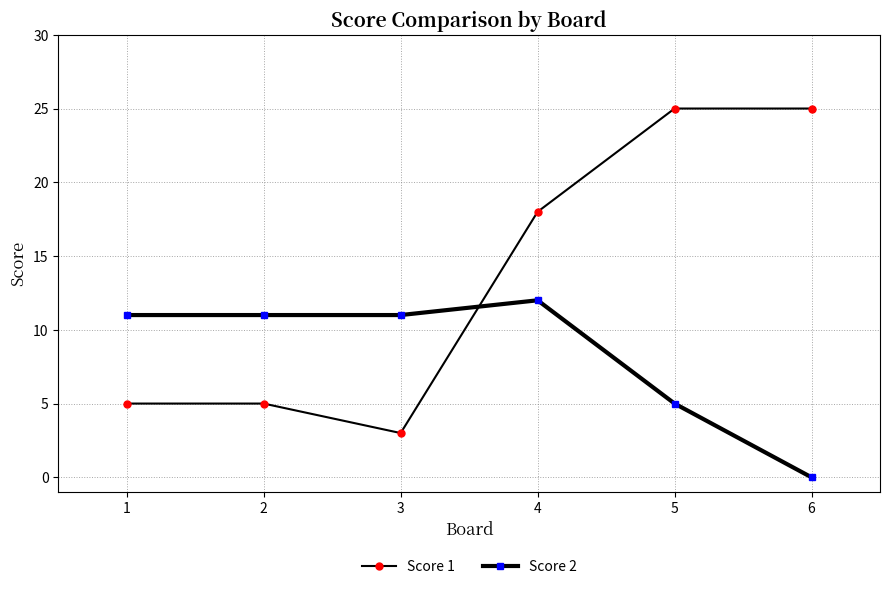

What is the difference between the second highest and minimum values in the Score 1 series?

22